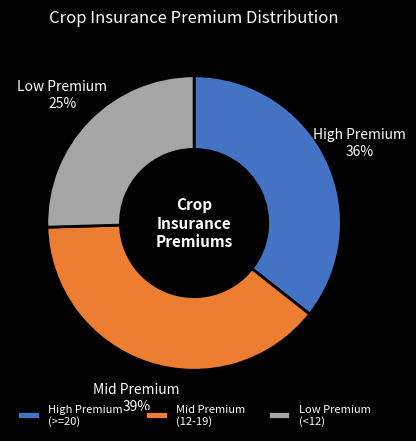

Is there any slice that represents more than half of the pie?

No